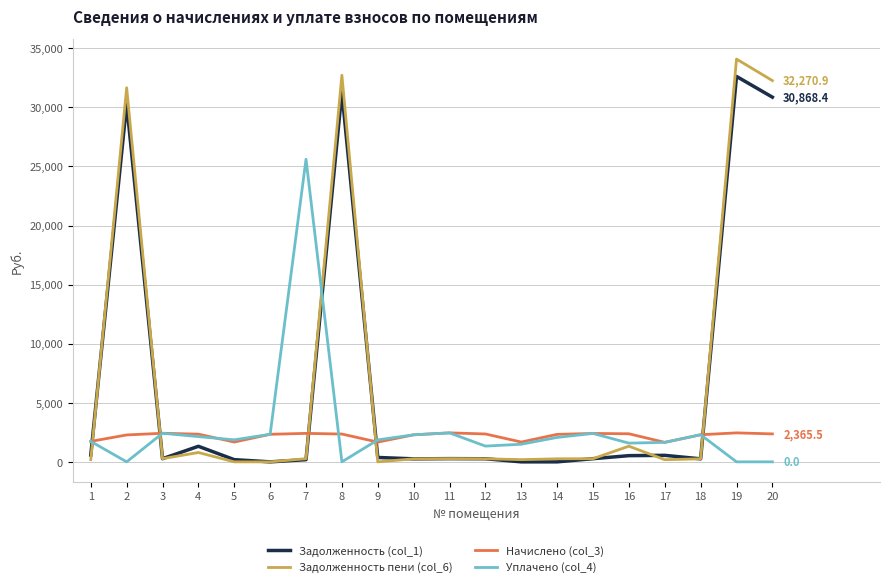

What is the greatest value displayed?

34090.9